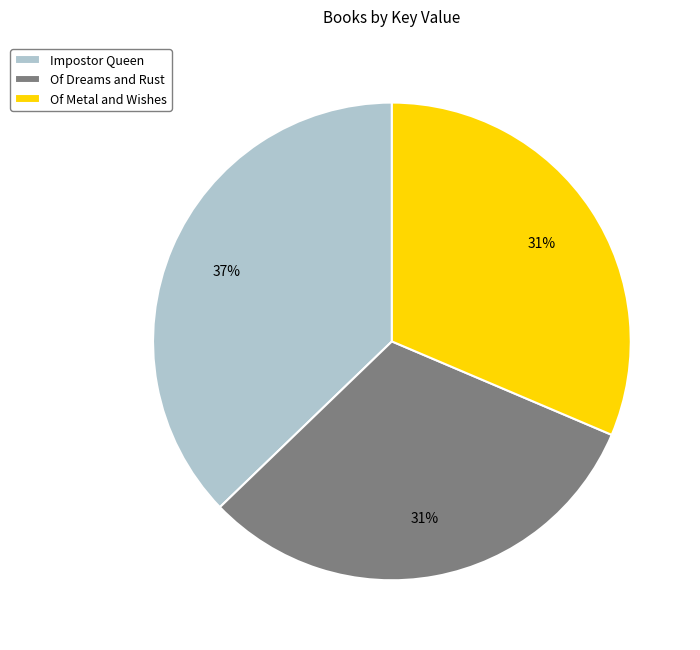

How many slices are in this pie chart?

3